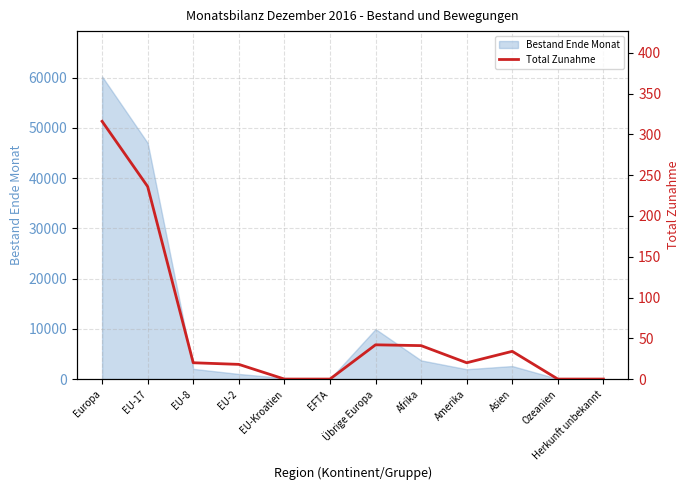

The chart shows a value of 122 at EU-Kroatien. True or false?

False